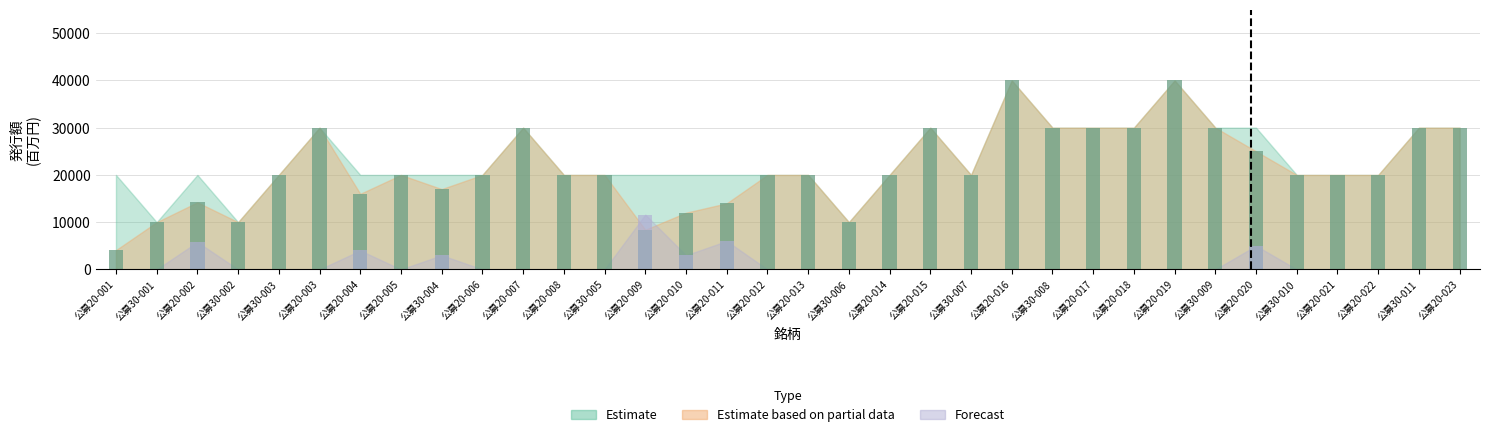

What is the average value of the Estimate based on partial data series?

21490